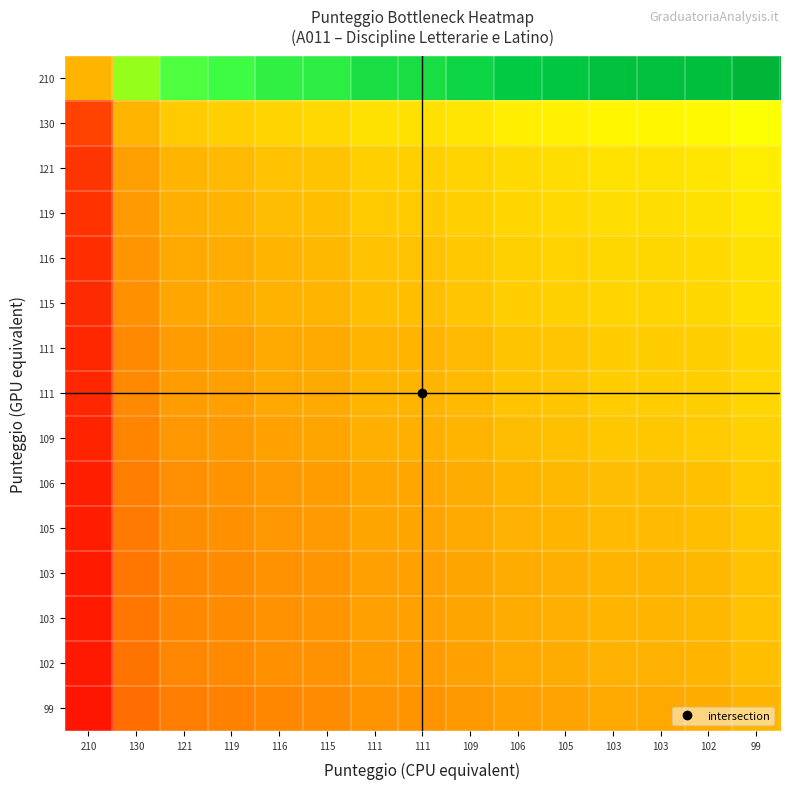

What is the difference between the highest and lowest values at 111?

1.0